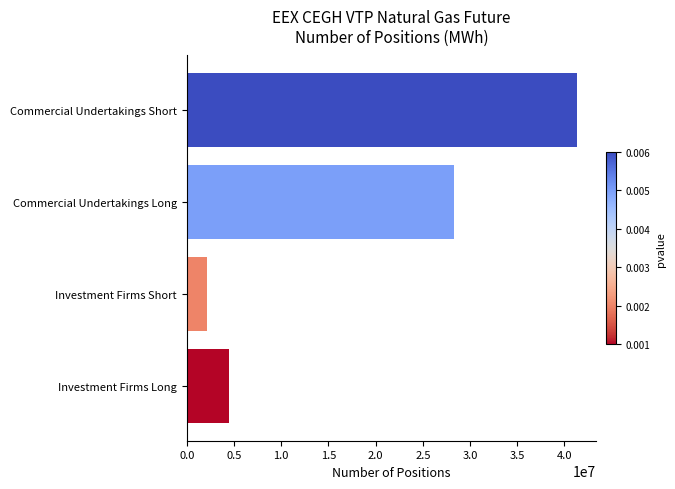

Are the bars grouped side by side (vs. stacked)?

No